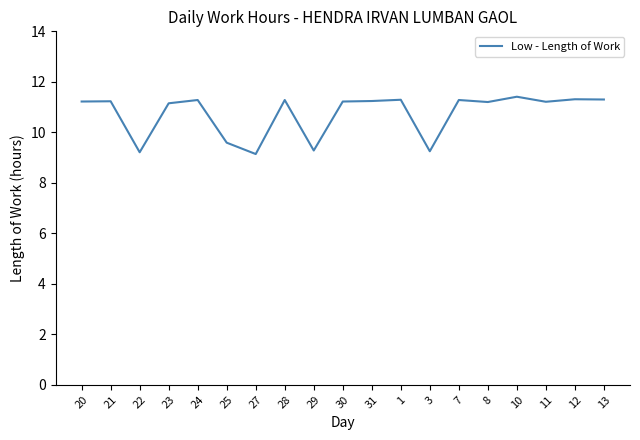

What is the minimum value shown in the chart?

9.1